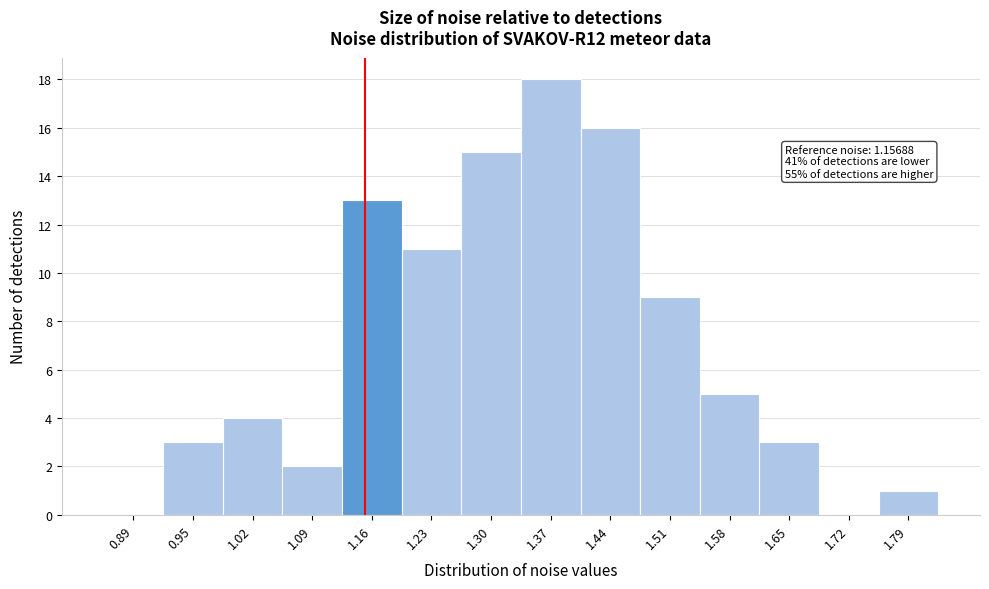

Over which range of the x-axis is the bar tallest?

1.34 to 1.41